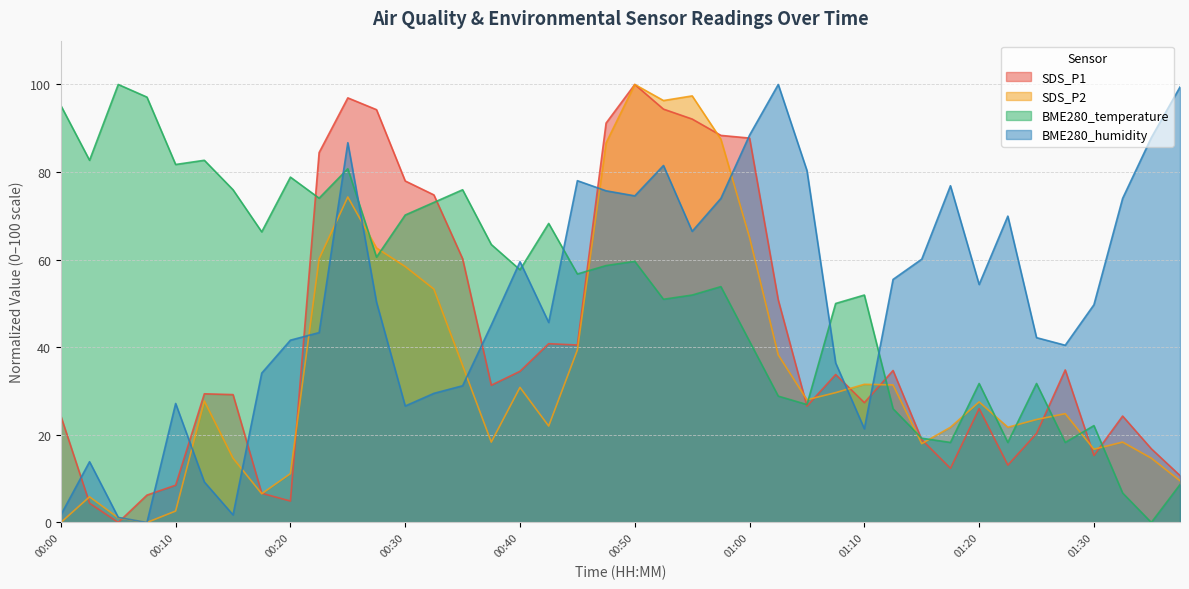

What is the label of the 31st point from the left?

01:15